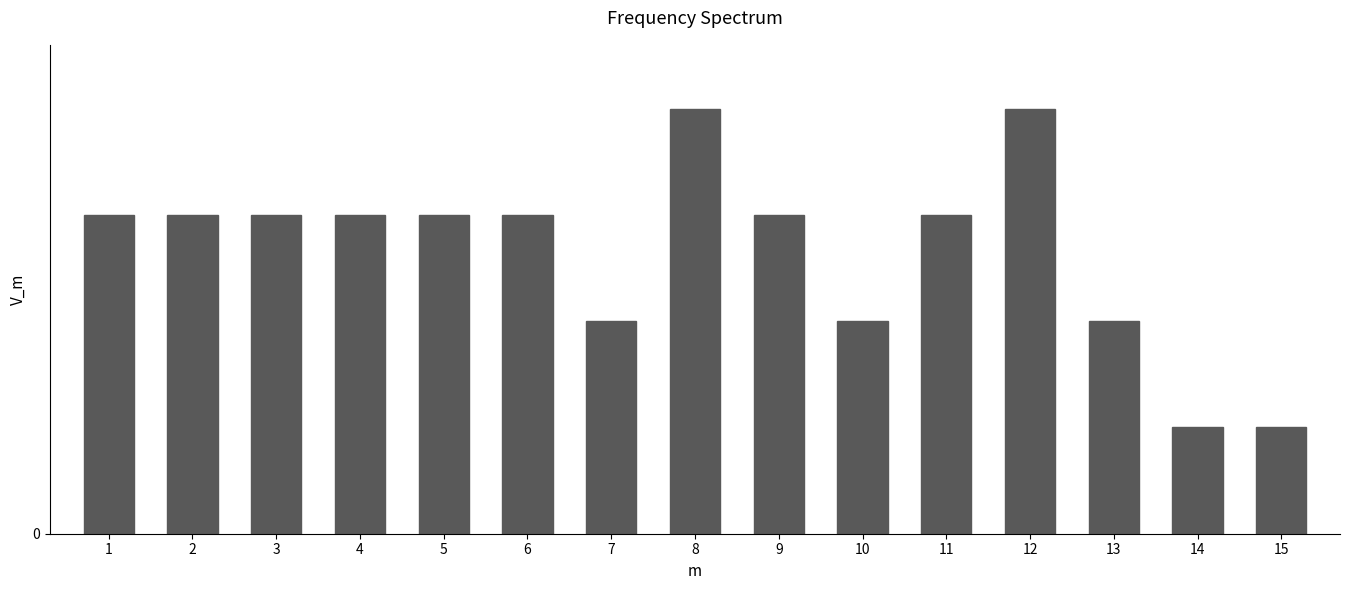

Does the chart contain any negative values?

No